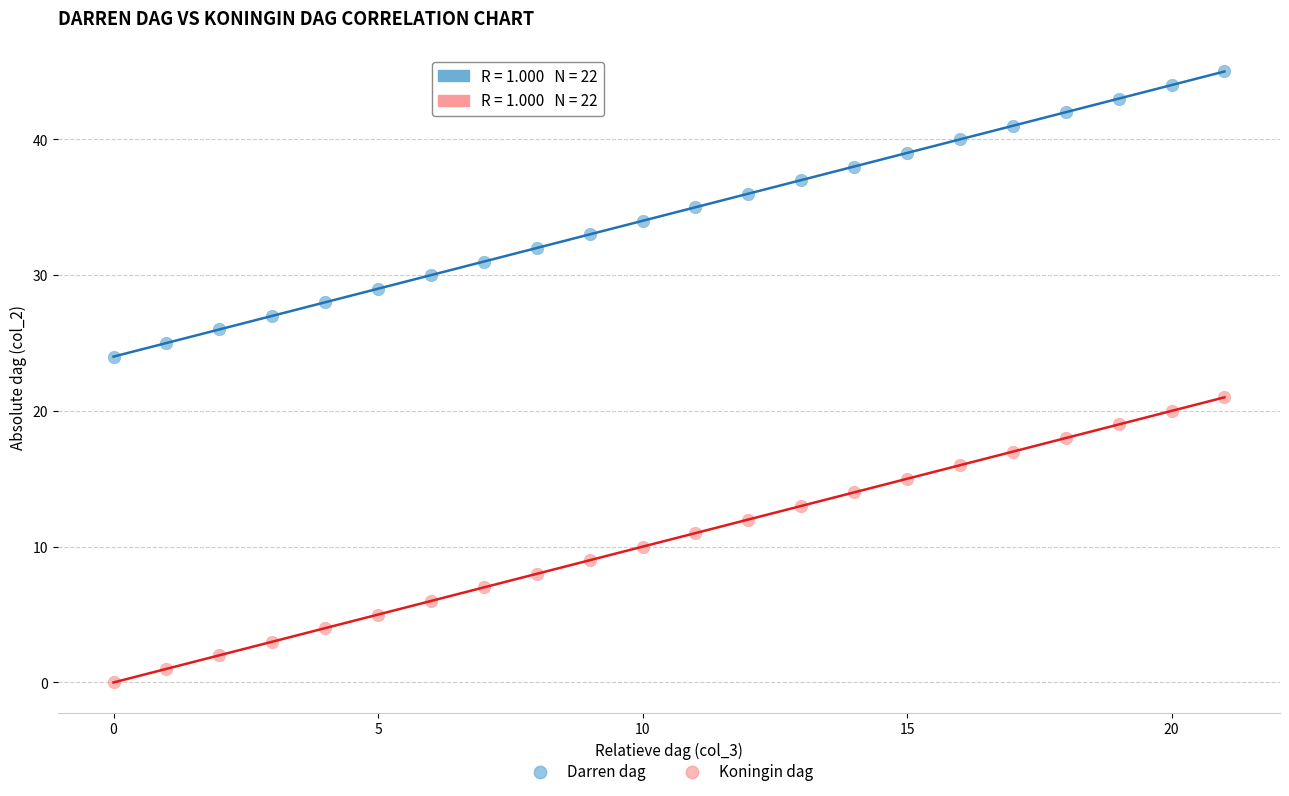

Across all series, what Y value is closest to 22?

21